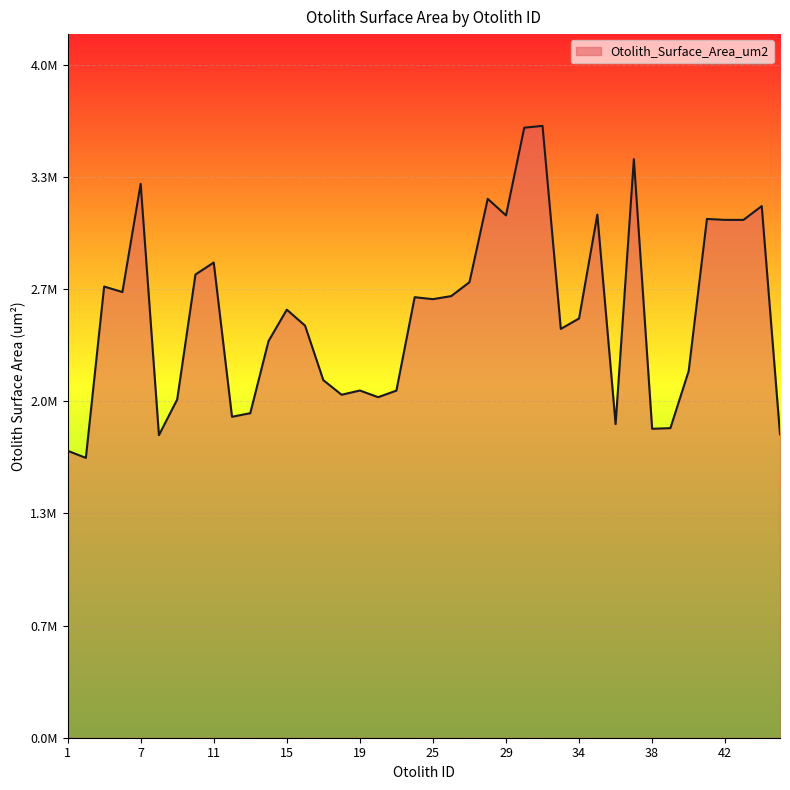

Is this an area chart (filled region under the line)?

Yes